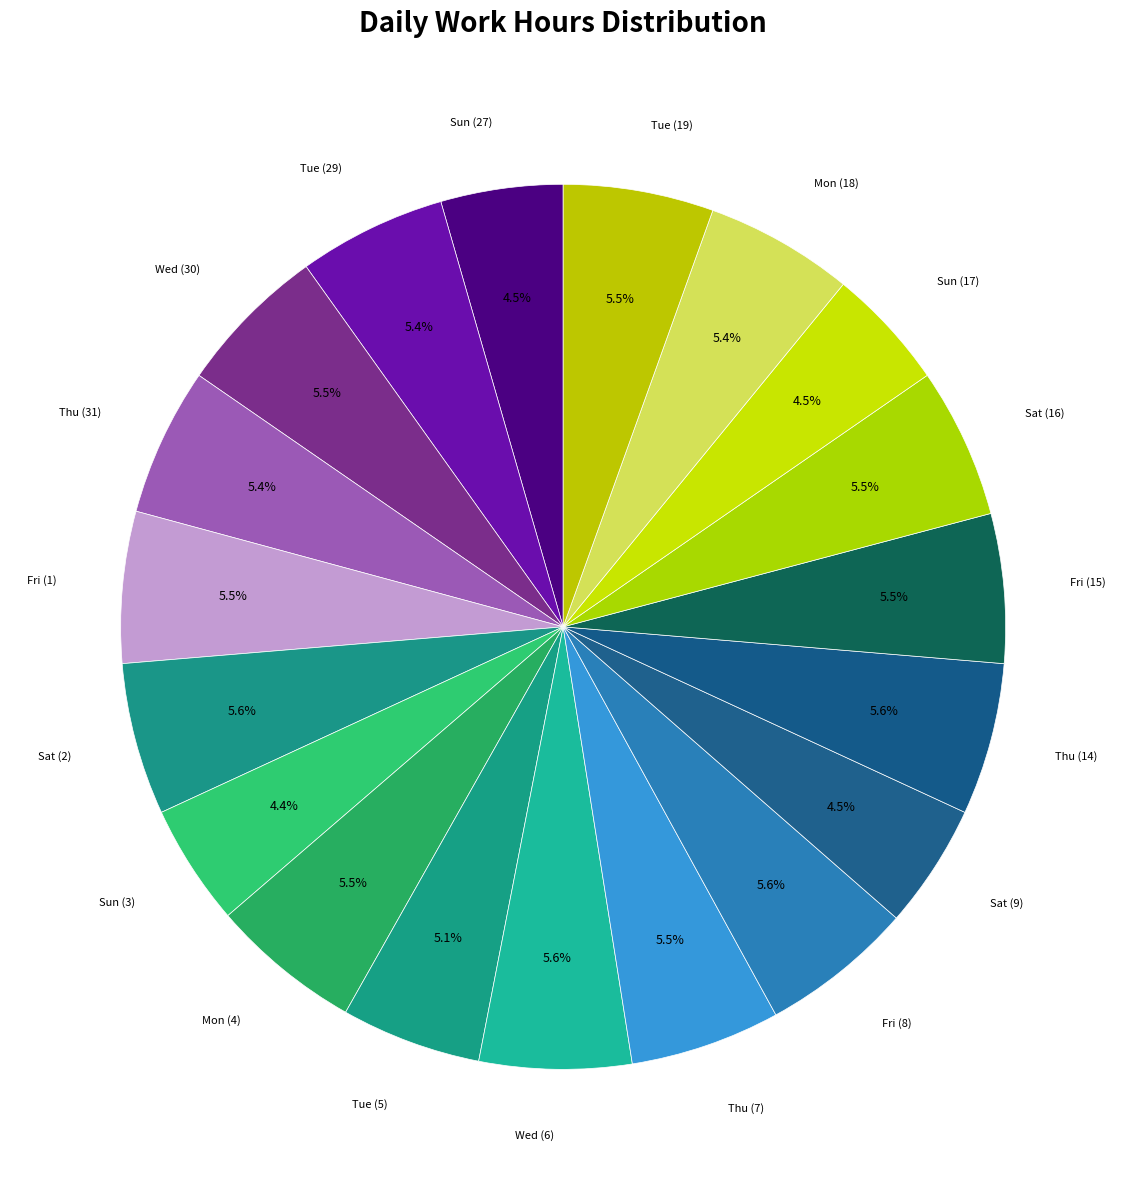

Count the number of slices in the pie.

19